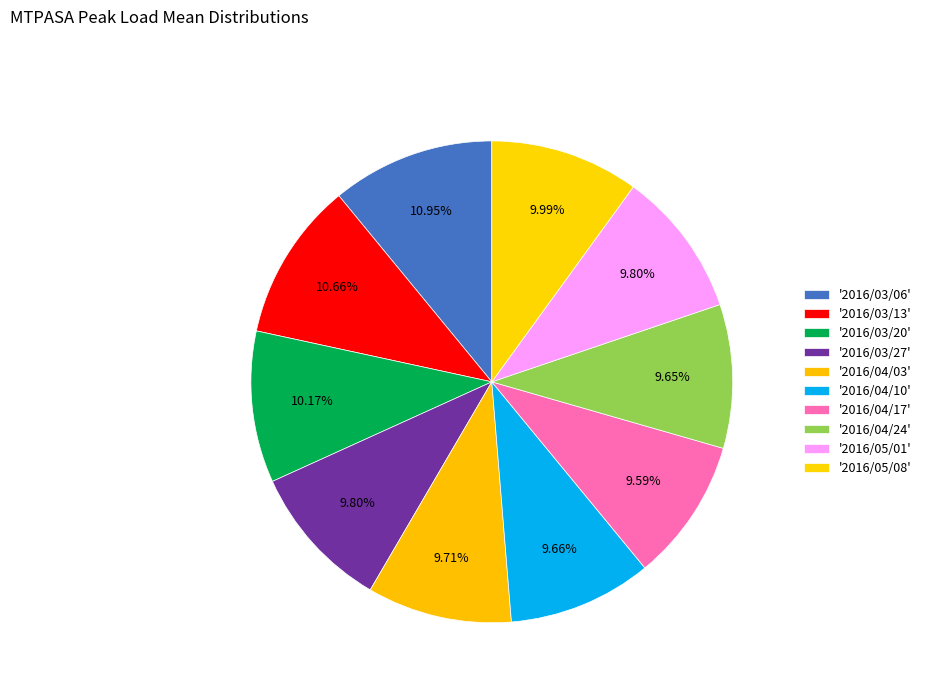

To the nearest percent, what is the average slice percentage?

10%